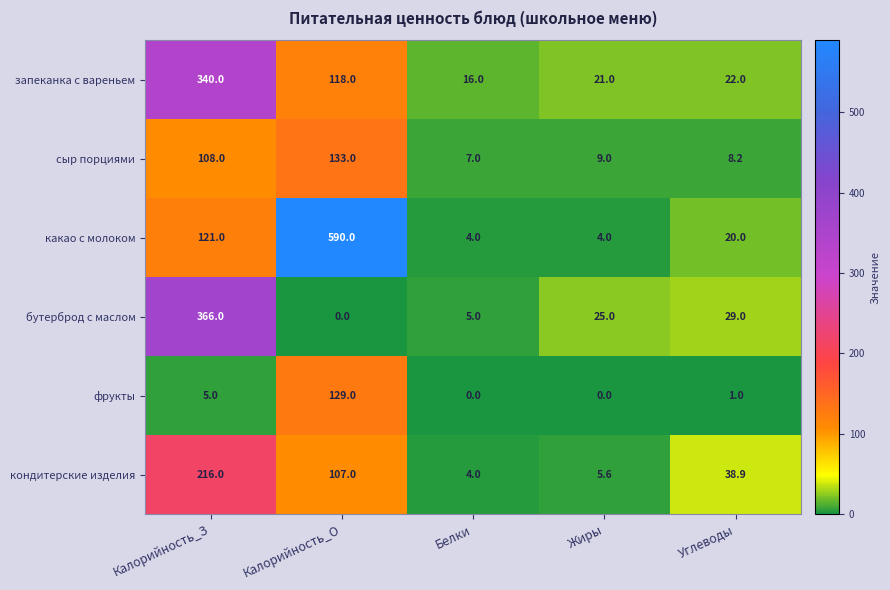

Between Калорийность_О and Углеводы, which series saw the biggest shift?

какао с молоком